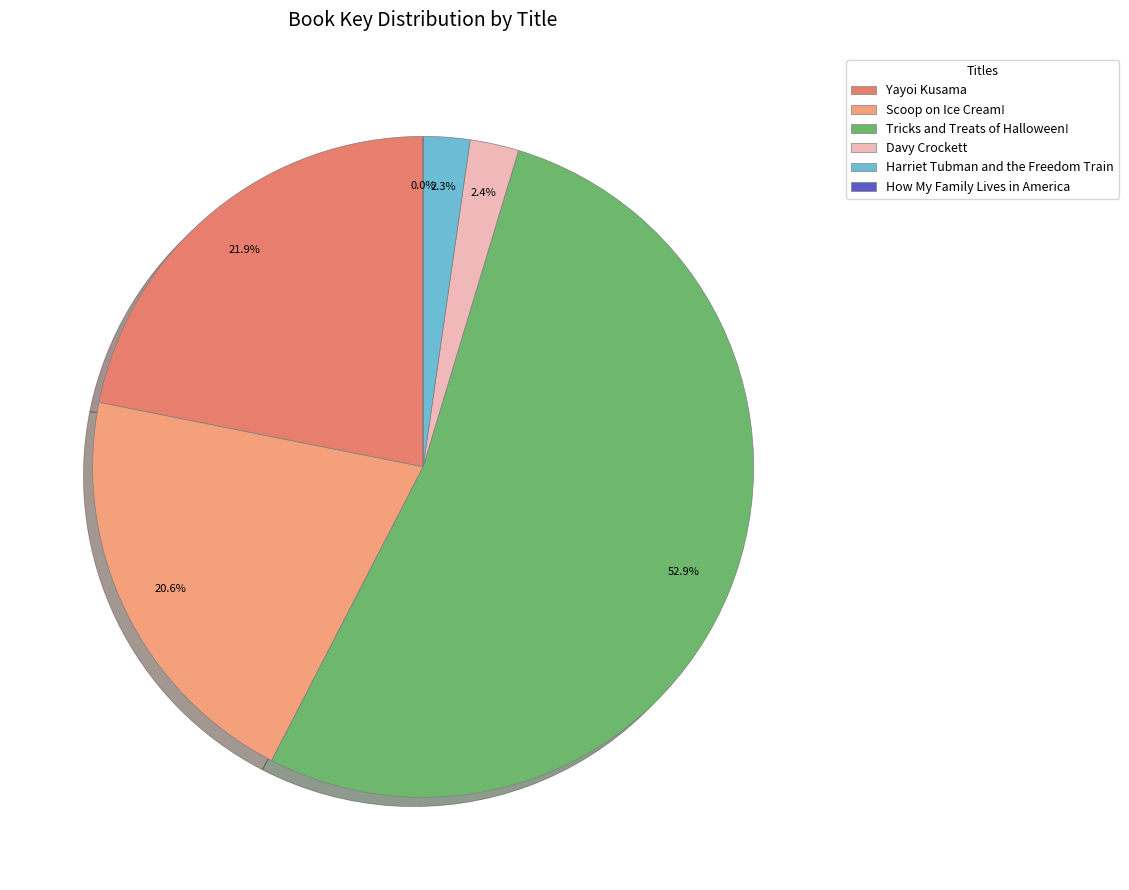

Which slice is the largest?

Tricks and Treats of Halloween!